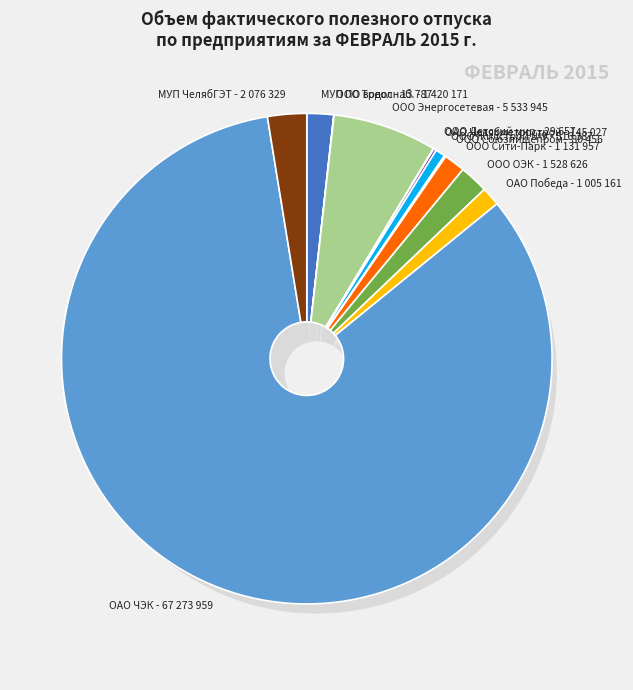

To the nearest percent, what is the average slice percentage?

8%